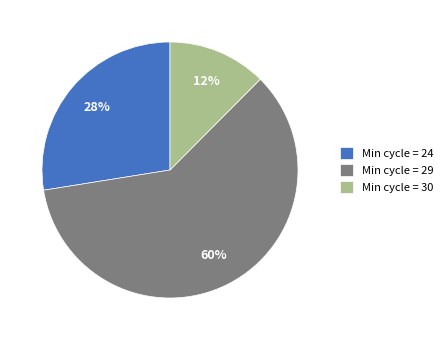

Is it true that Min cycle = 24 is 28% of the pie?

True